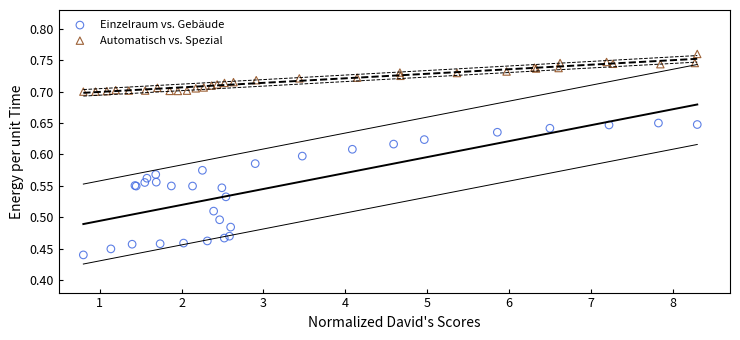

Which series contains the highest Y value?

Automatisch vs. Spezial